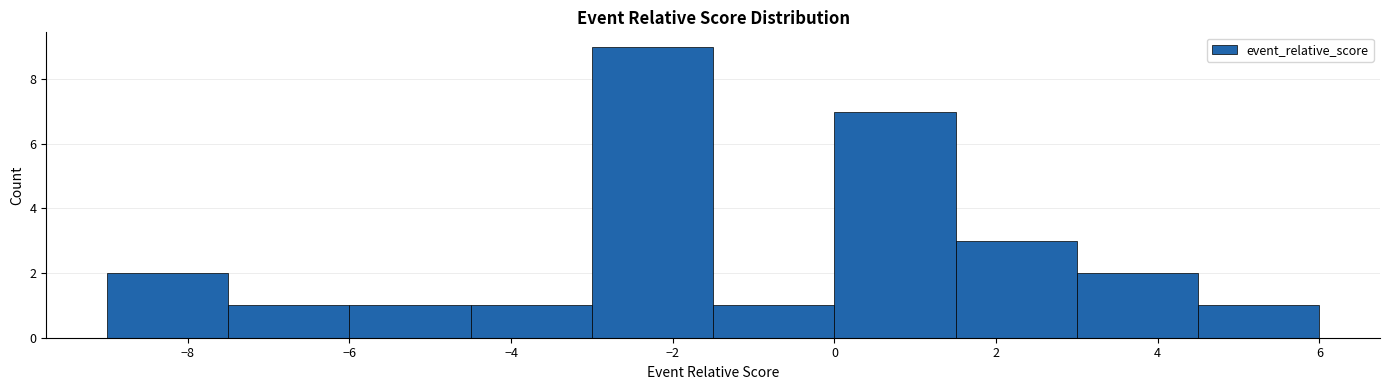

Reading left to right, list every bar in this chart as the range it spans on the x-axis followed by its height. Neither the bar edges nor the heights are printed on the chart, so give them approximately, as read against the axes.

-9.0 to -7.5: 2
-7.5 to -6.0: 1
-6.0 to -4.5: 1
-4.5 to -3.0: 1
-3.0 to -1.5: 9
-1.5 to 0.0: 1
0.0 to 1.5: 7
1.5 to 3.0: 3
3.0 to 4.5: 2
4.5 to 6.0: 1